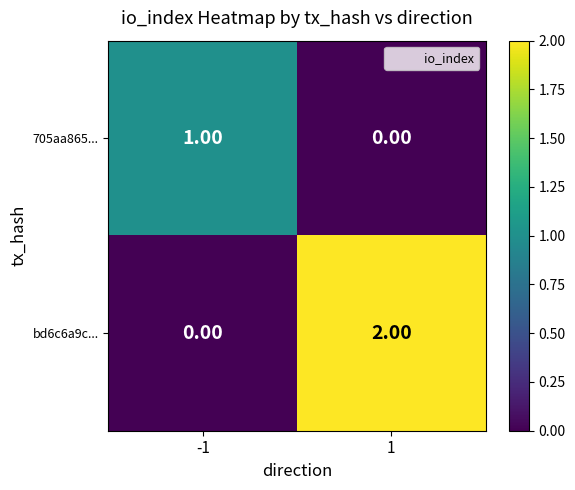

Which series has the largest range (max minus min)?

bd6c6a9c...